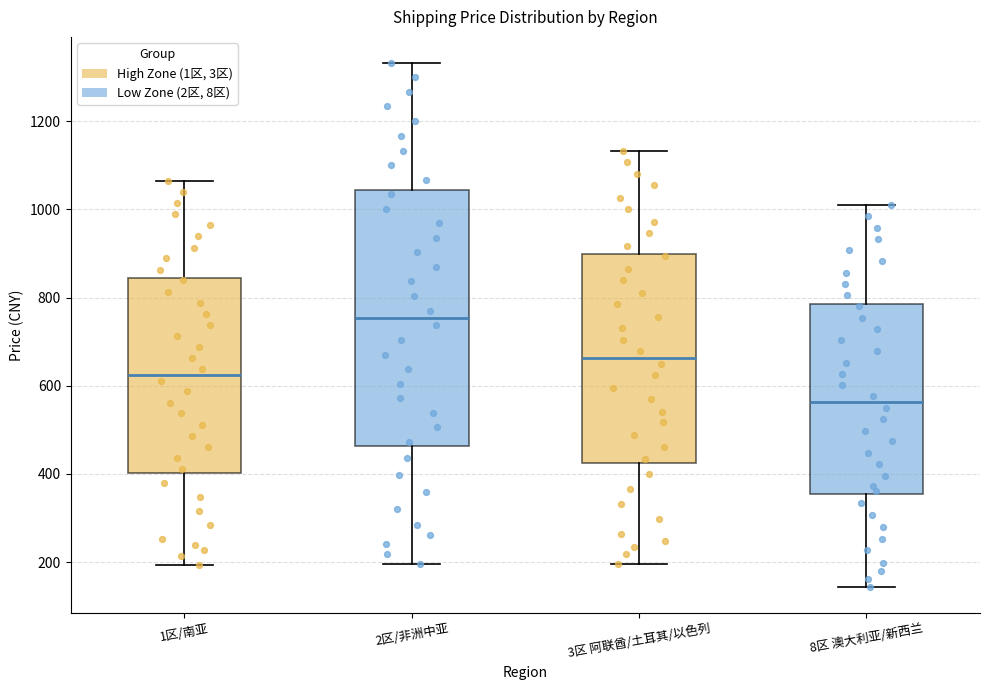

Which box is the tallest, from its lower edge to its upper edge?

2区/非洲中亚